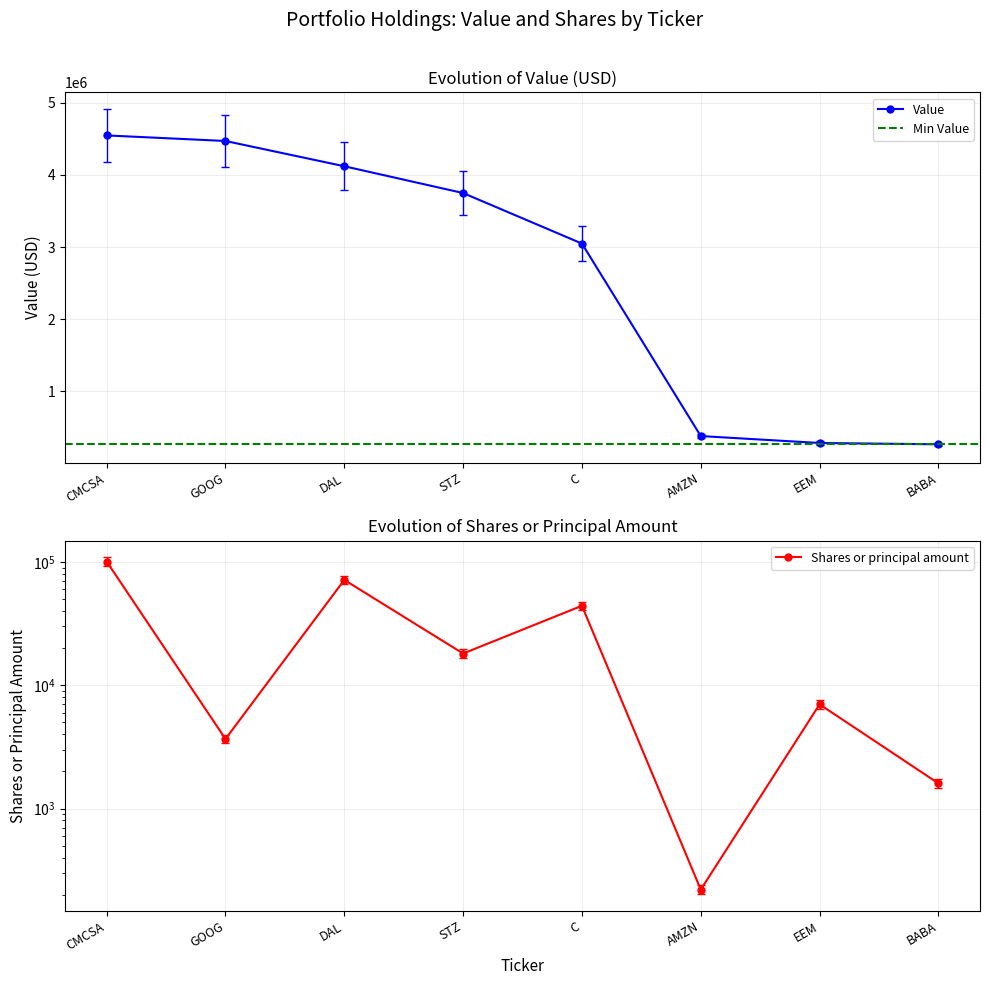

Which has a higher value, CMCSA or STZ?

CMCSA